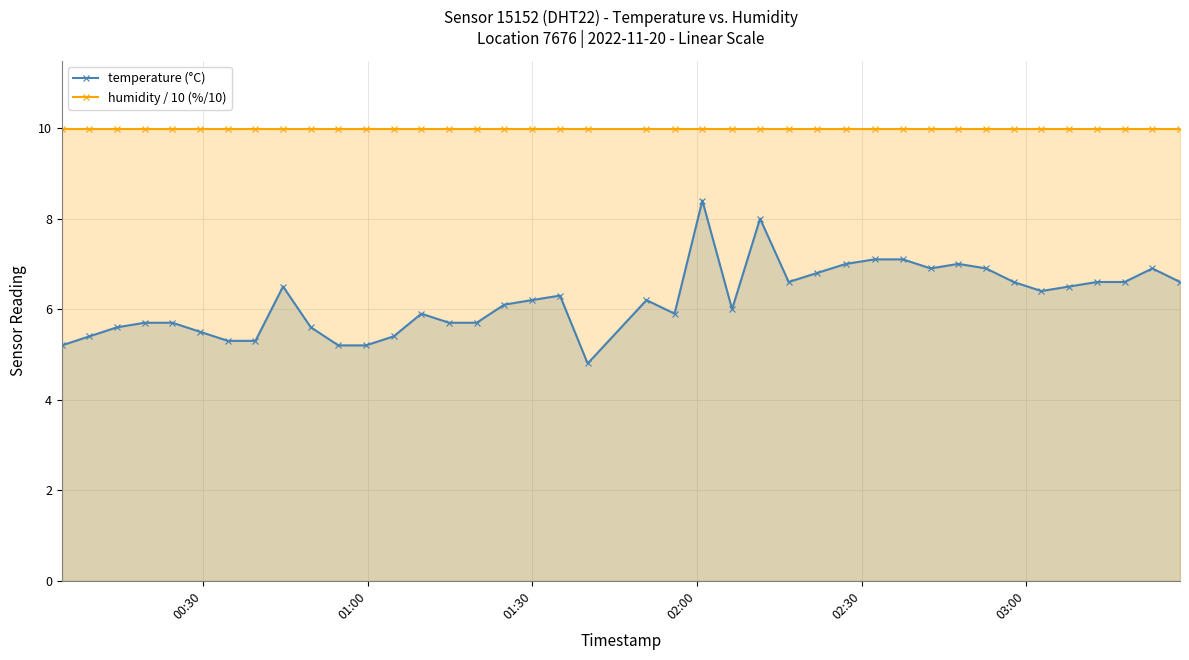

List the series in order of their peak value, highest first.

humidity / 10 (%/10), temperature (°C)